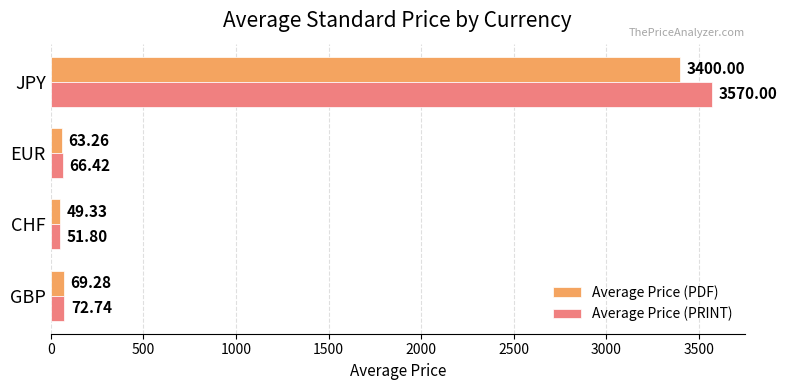

Which label corresponds to the smallest value in the chart?

CHF